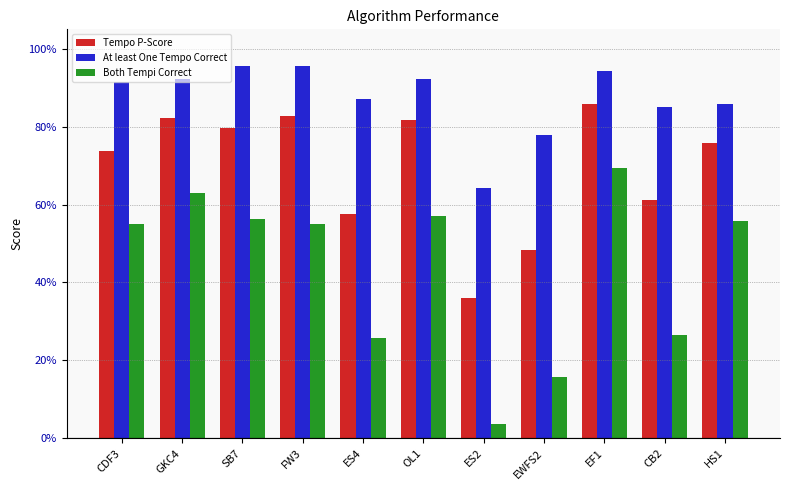

At which category does the chart reach its minimum across all series?

ES2